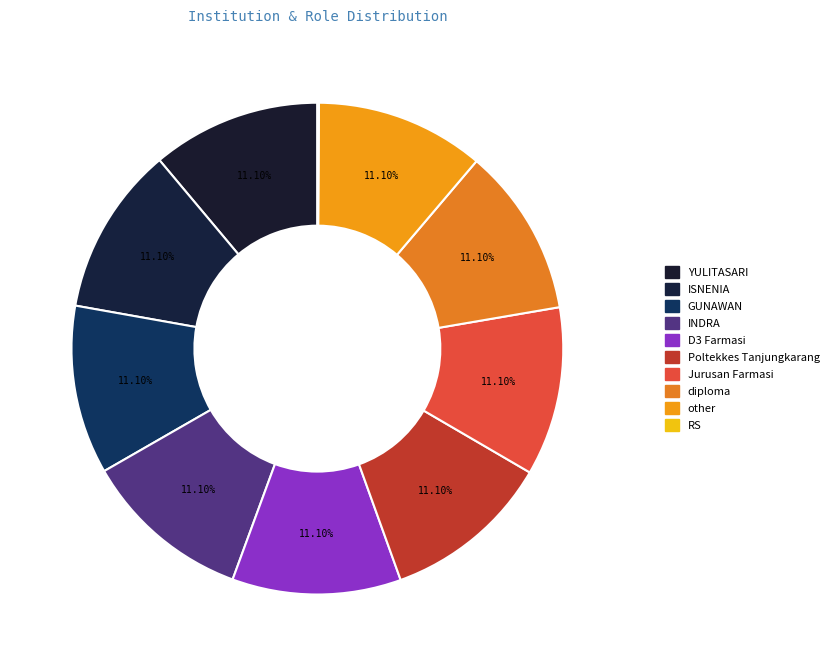

Rank the categories by value from lowest to highest.

RS, YULITASARI, ISNENIA, GUNAWAN, INDRA, D3 Farmasi, Poltekkes Tanjungkarang, Jurusan Farmasi, diploma, other